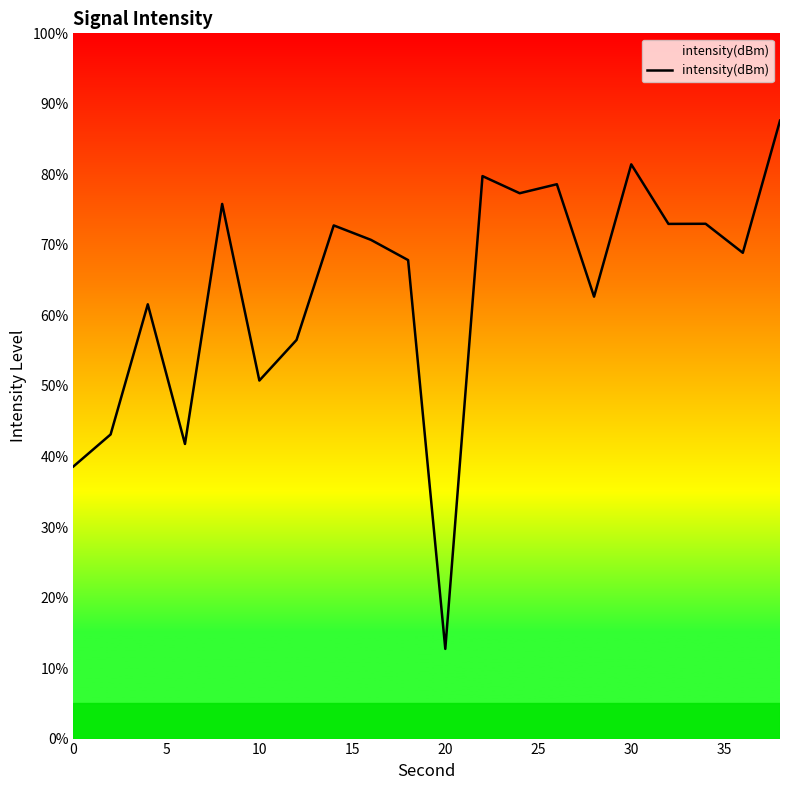

What is the difference between the maximum and minimum values?

74.9